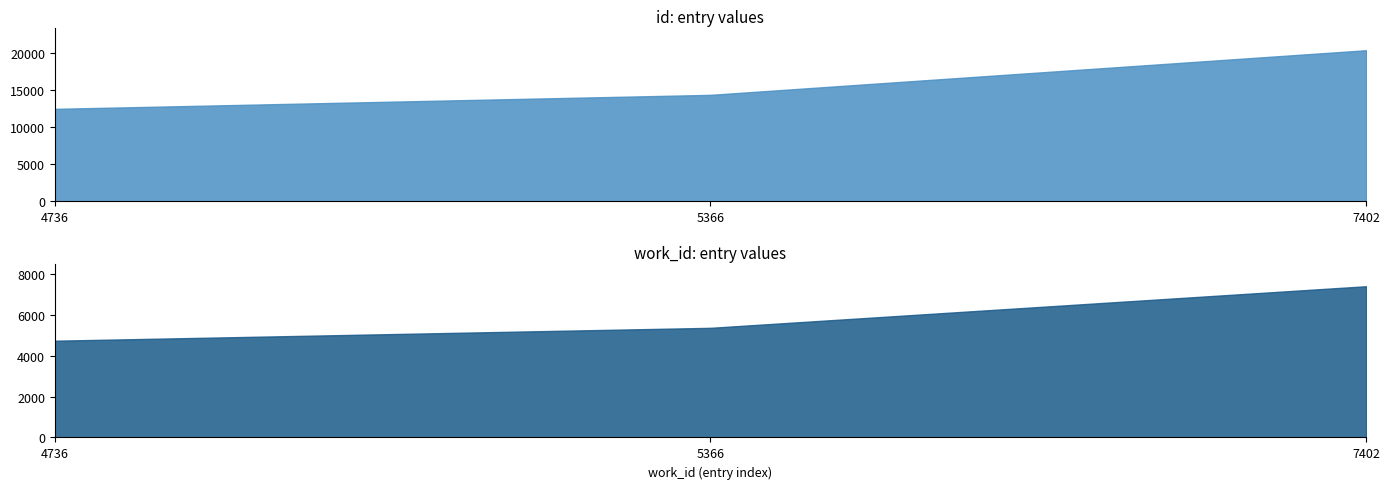

What is the total value across all series at 4736?

17248